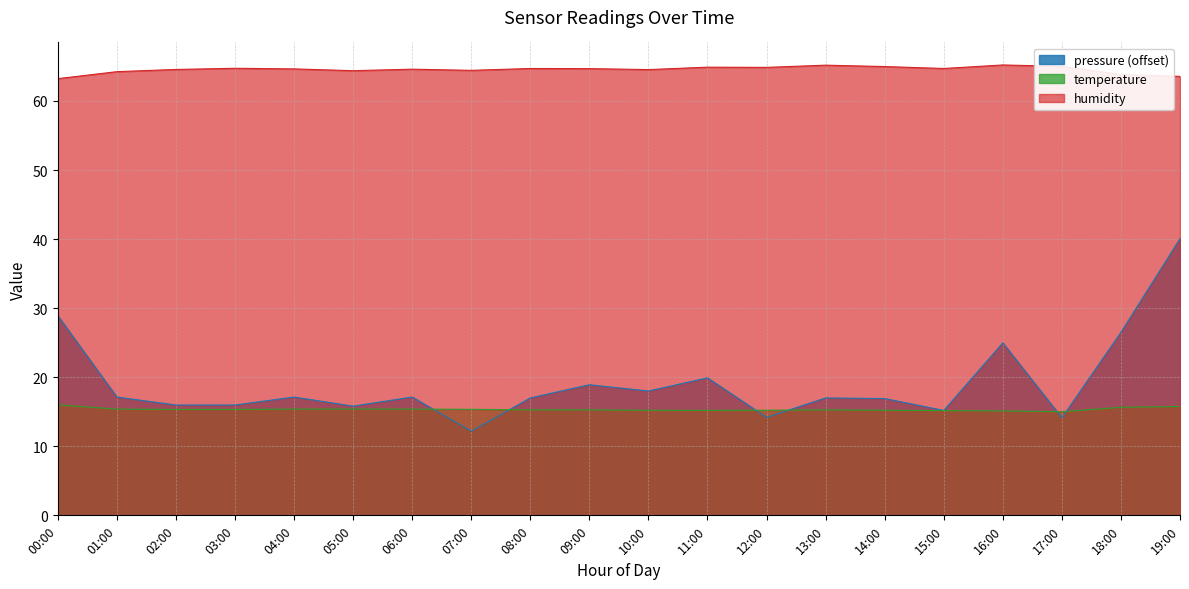

Is it true that humidity equals 26.0 at 12:00?

False